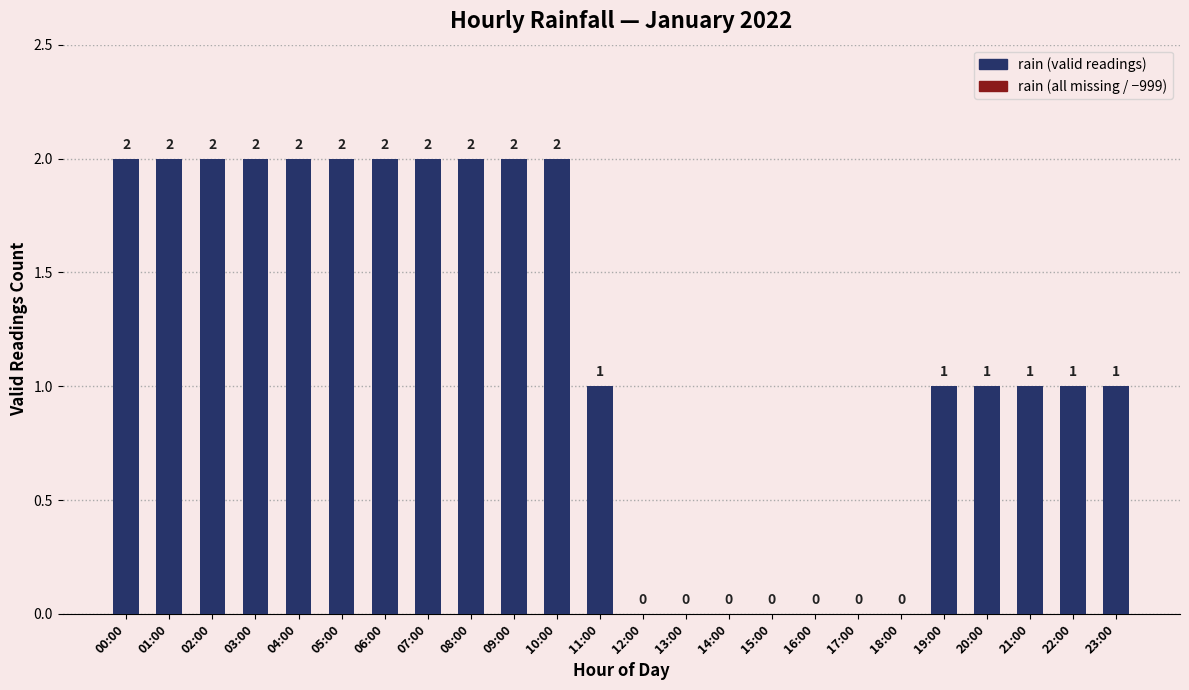

Is it true that the value at 06:00 is 3?

False